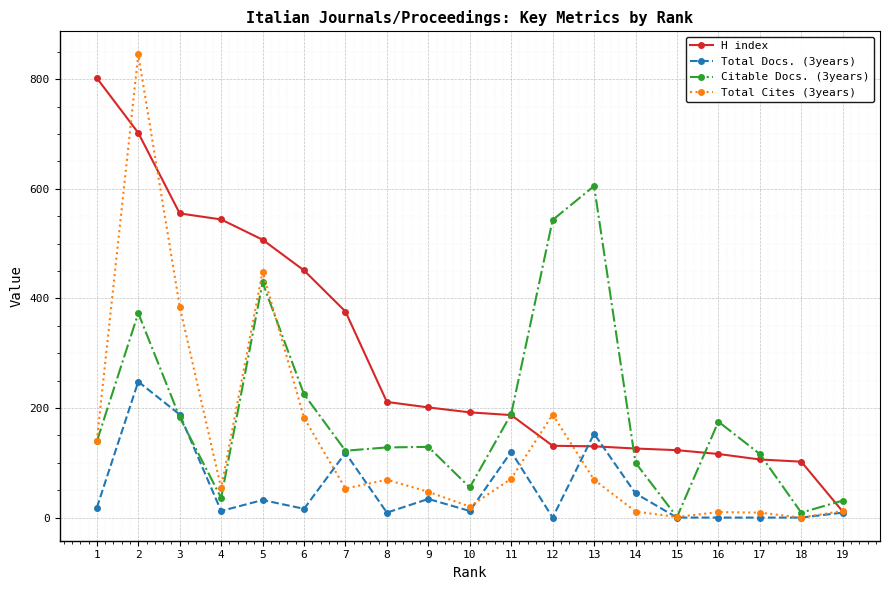

Does the chart have visible grid lines?

Yes